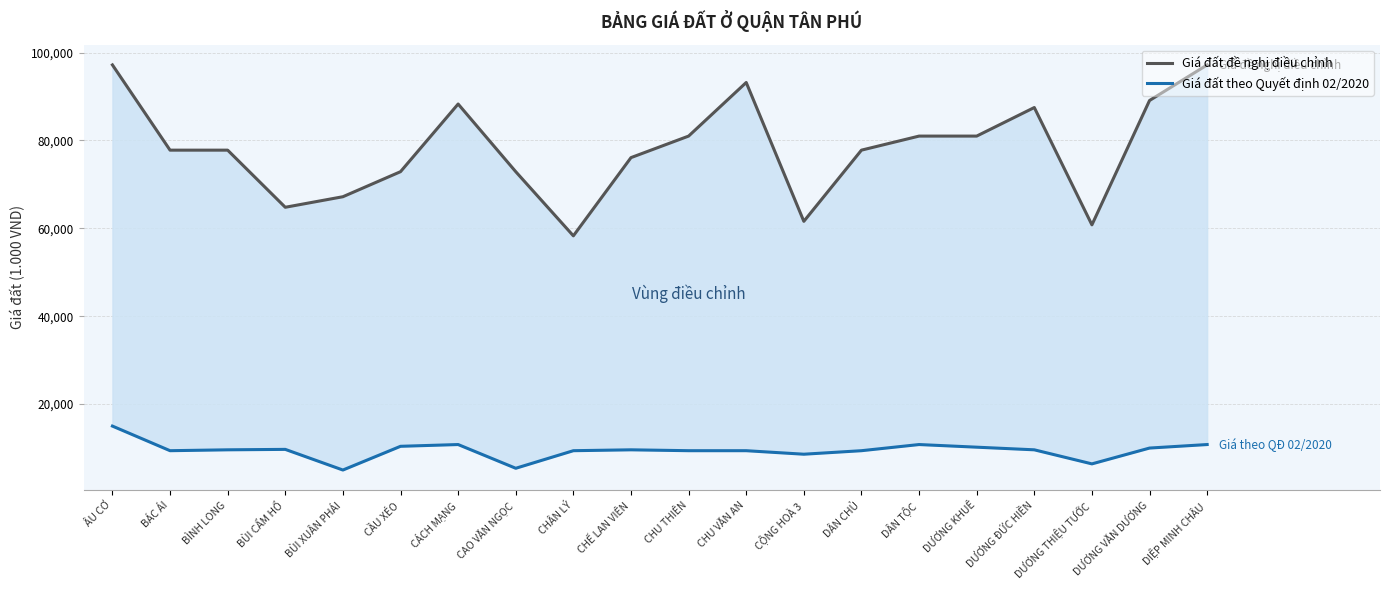

What is the average value of the Giá đất đề nghị điều chỉnh series?

78175